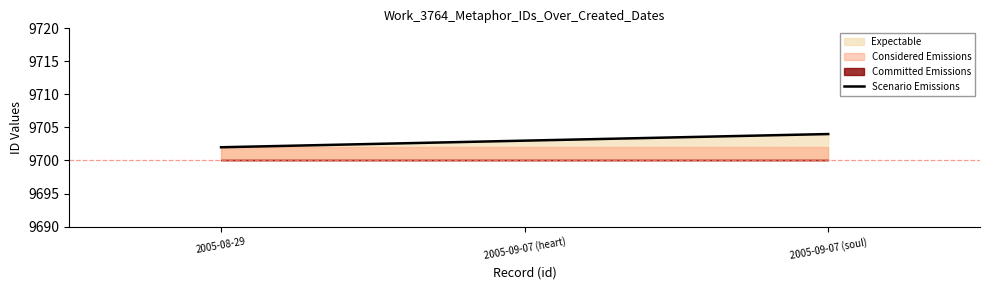

Read the value at 2005-08-29.

9702